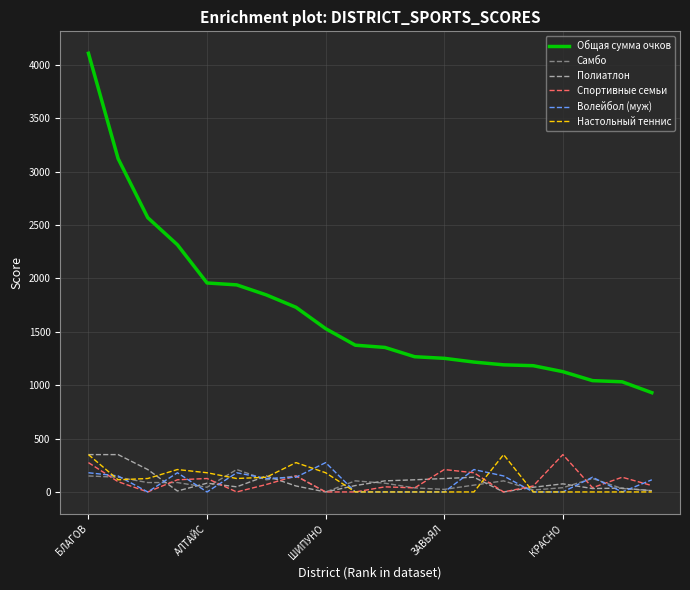

At how many categories does at least one series exceed 2038?

4